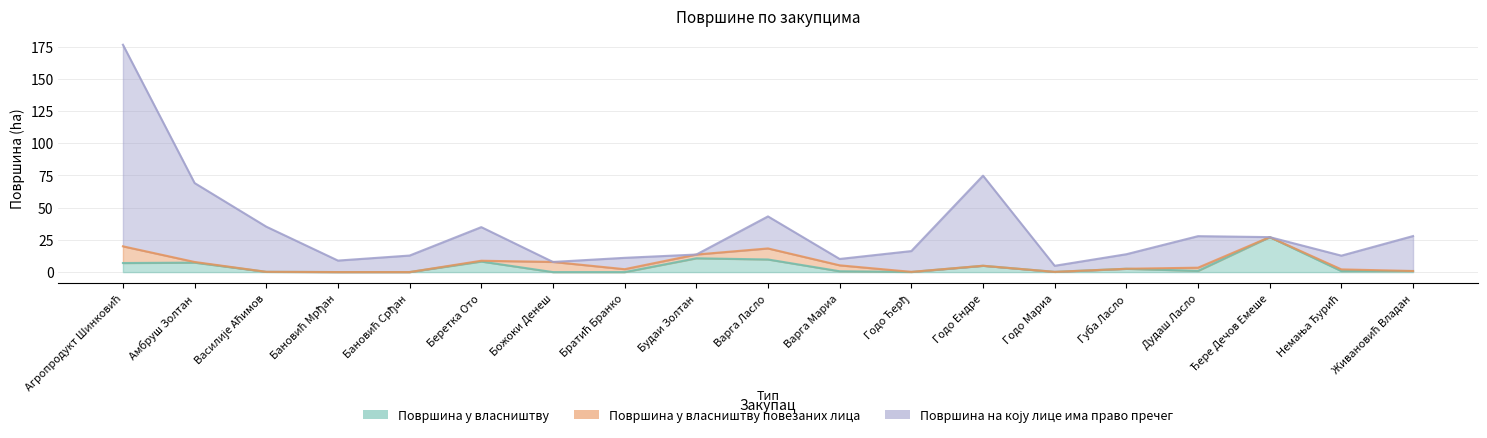

True or false: Површина на коју лице има право пречег and Површина у власништву cross at least once.

False